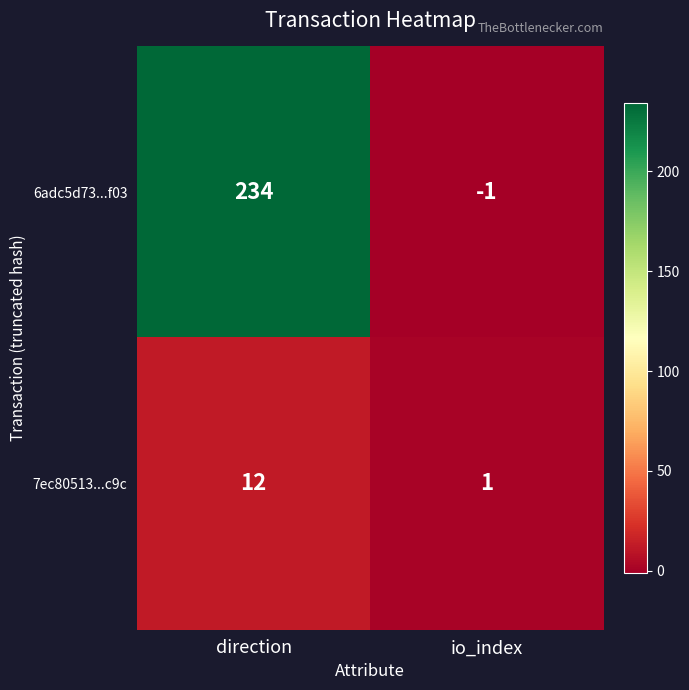

What is the total value across all series at direction?

246